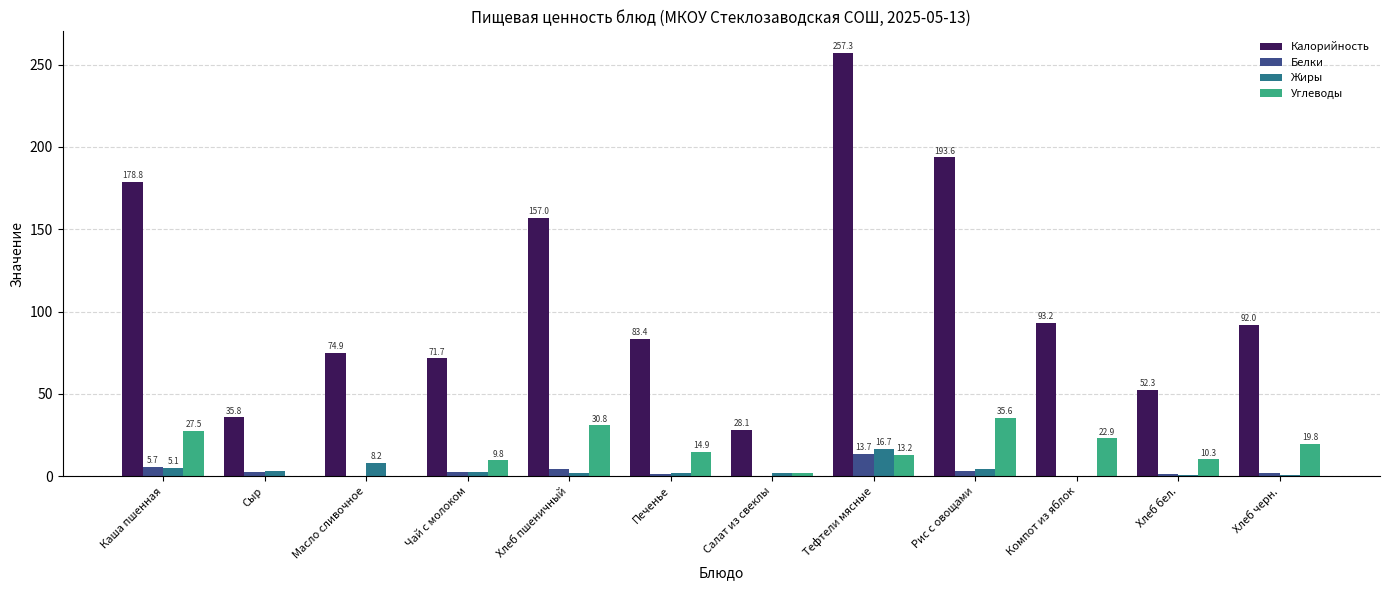

What is the sum of the Калорийность values at Сыр and Каша пшенная?

214.6